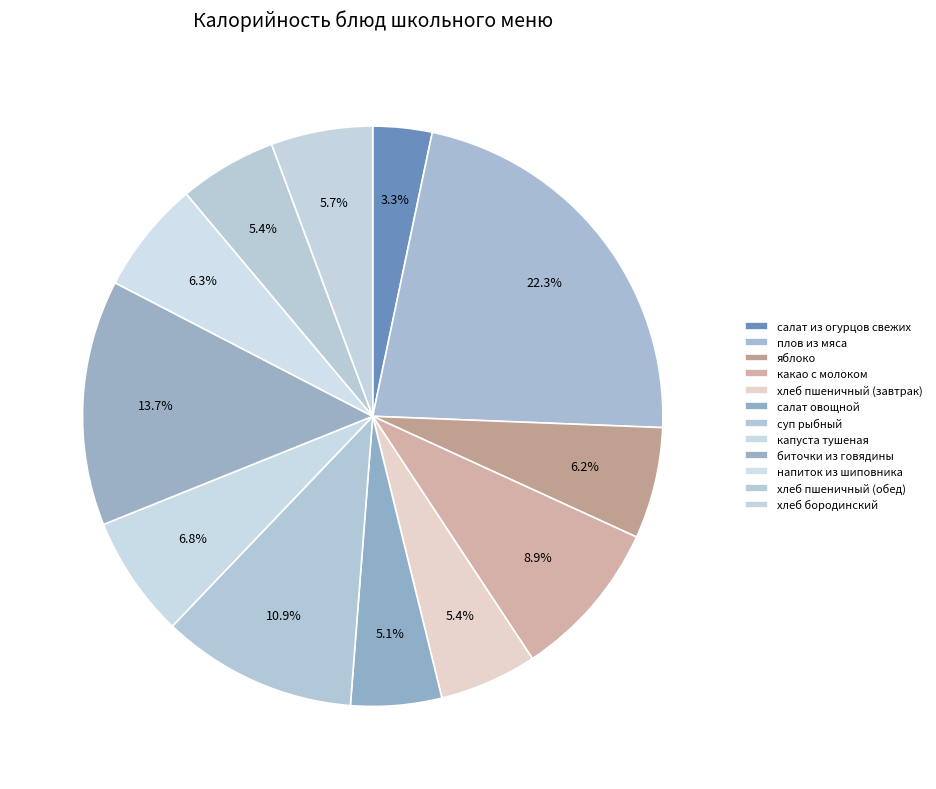

Count the number of slices in the pie.

12